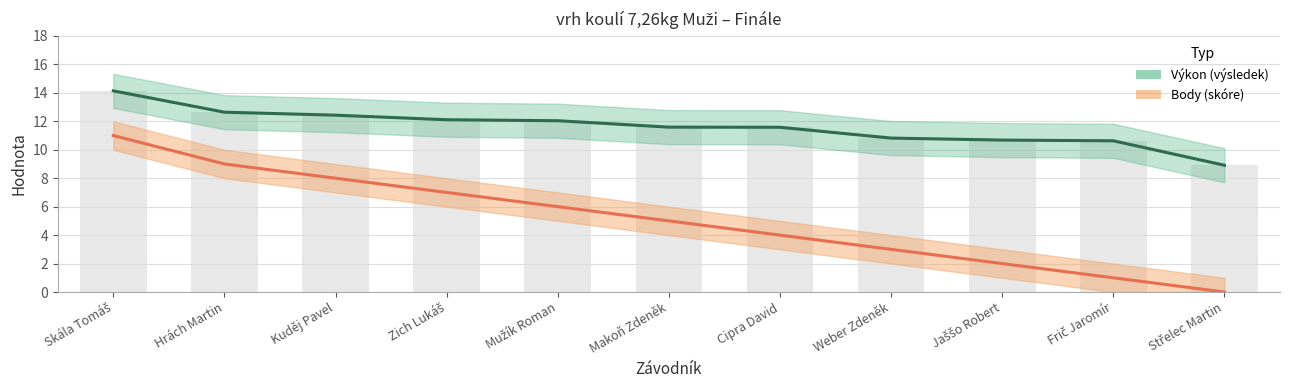

Reading right to left, transcribe all the data shown in this chart.

Výkon: 8.9	10.6	10.7	10.8	11.6	11.6	12.0	12.1	12.4	12.6	14.1
Body: 0.0	1.0	2.0	3.0	4.0	5.0	6.0	7.0	8.0	9.0	11.0